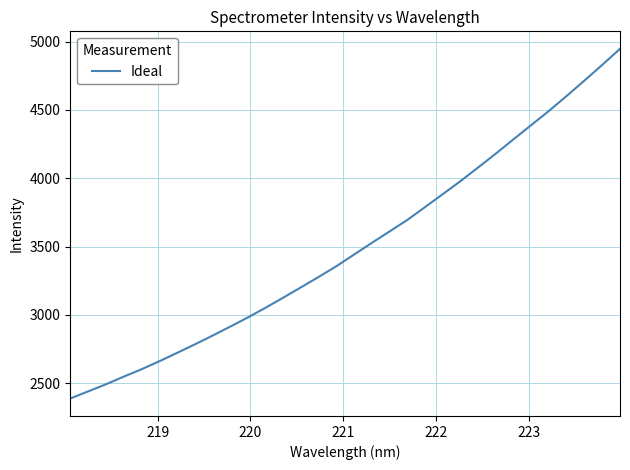

What is the greatest value displayed?

4947.8